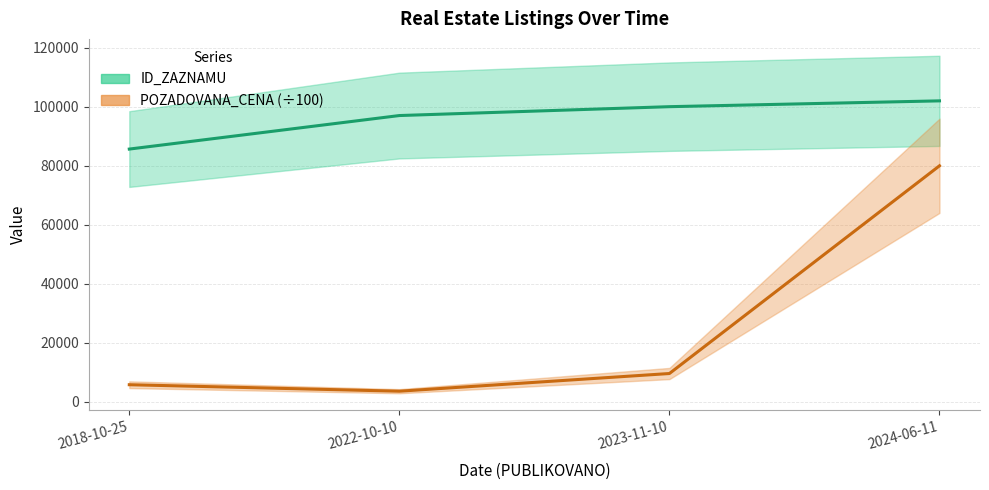

What is the label of the 2nd point from the left?

2022-10-10